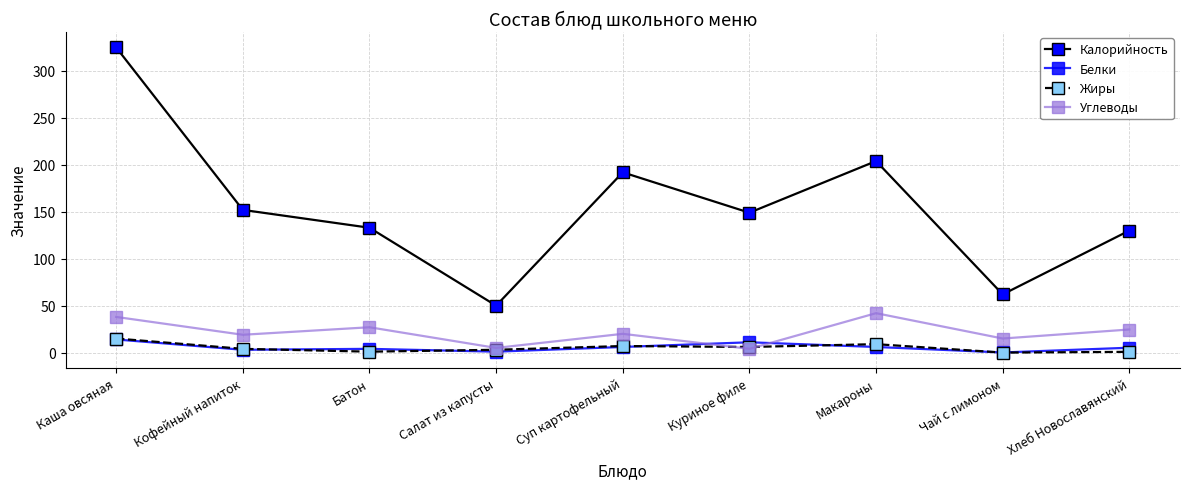

At how many categories does at least one series exceed 182?

3